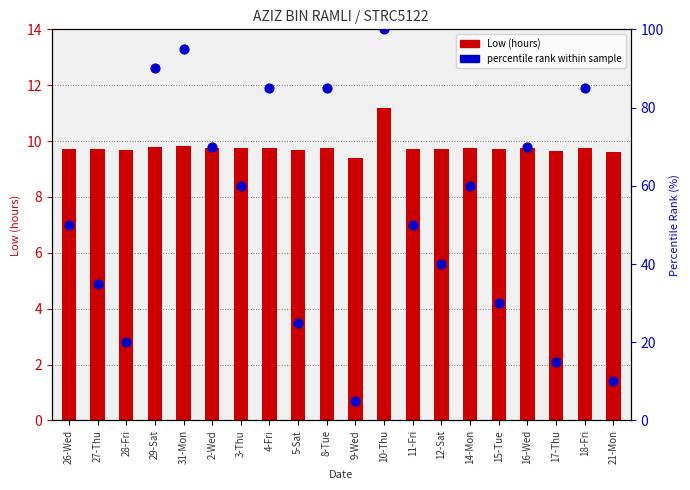

Which series reaches the minimum Y coordinate?

percentile rank within sample